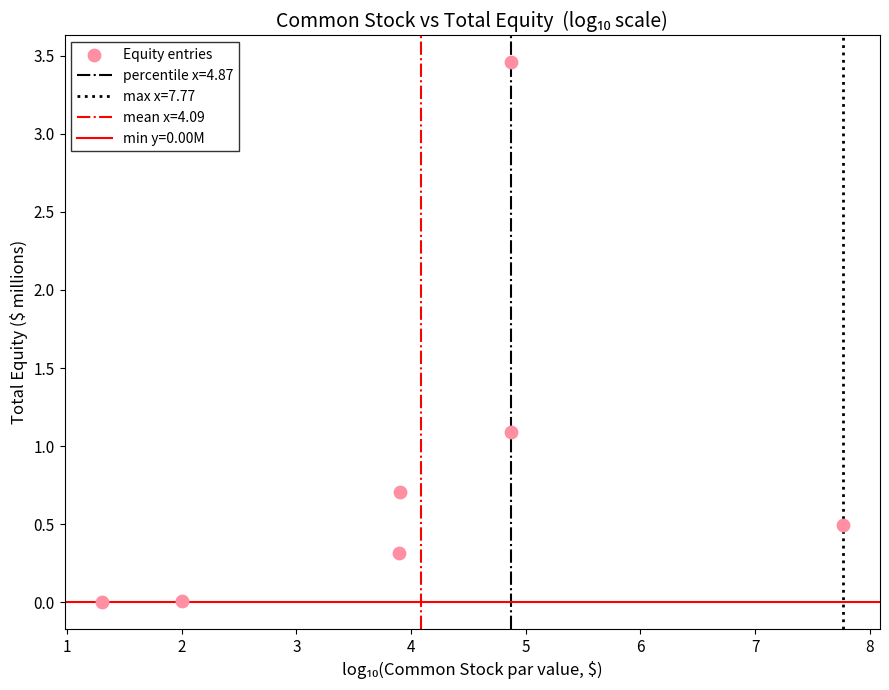

What is the average X value?

4.1